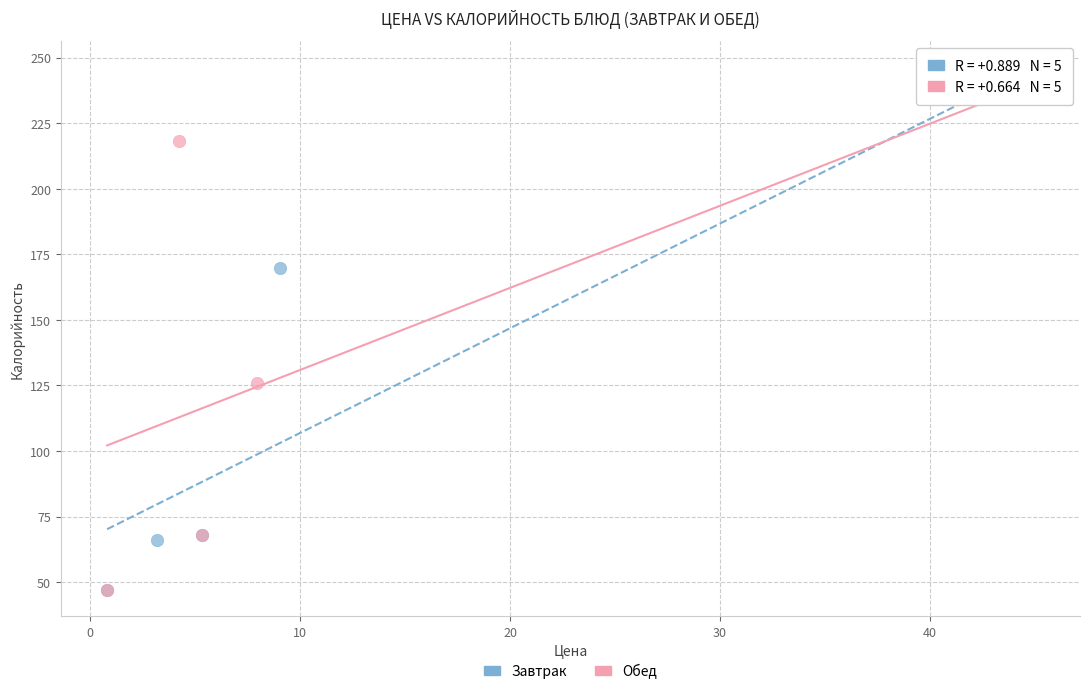

What are all the series names shown in the legend?

Завтрак, Обед